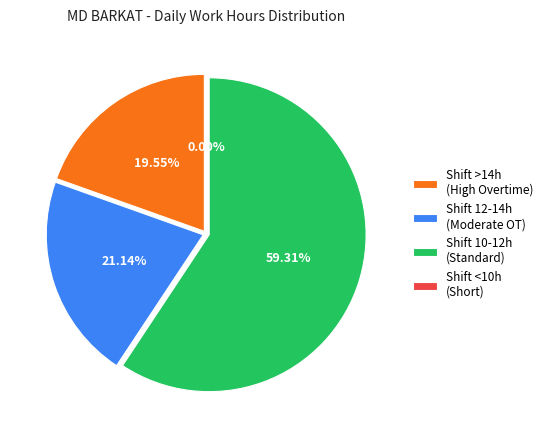

The 11-Jun slice represents 1% of the pie. True or false?

False